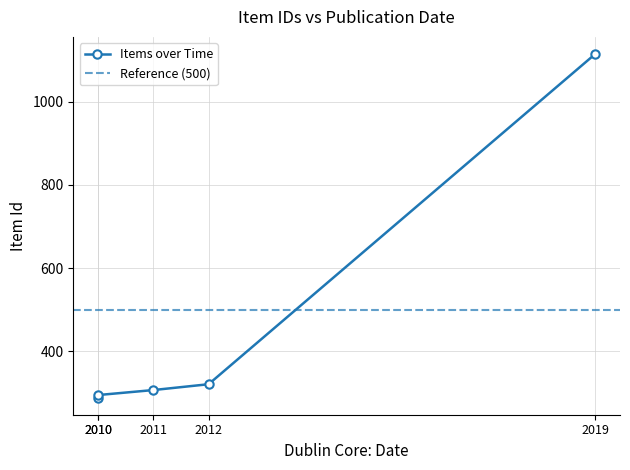

What is the greatest value displayed?

1114